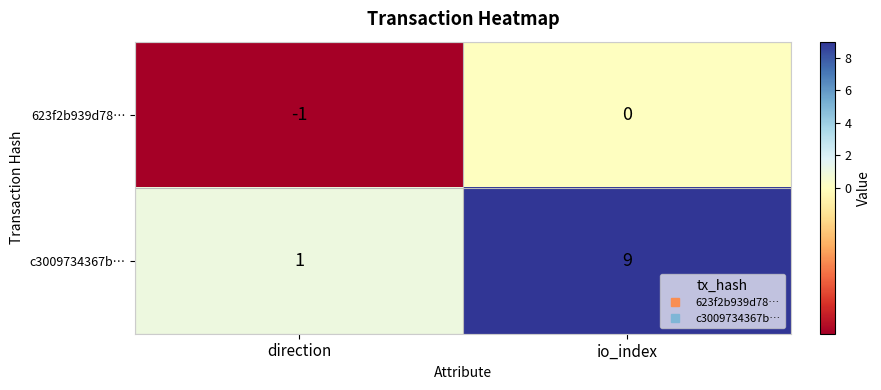

At which category is the sum across all series the highest?

io_index